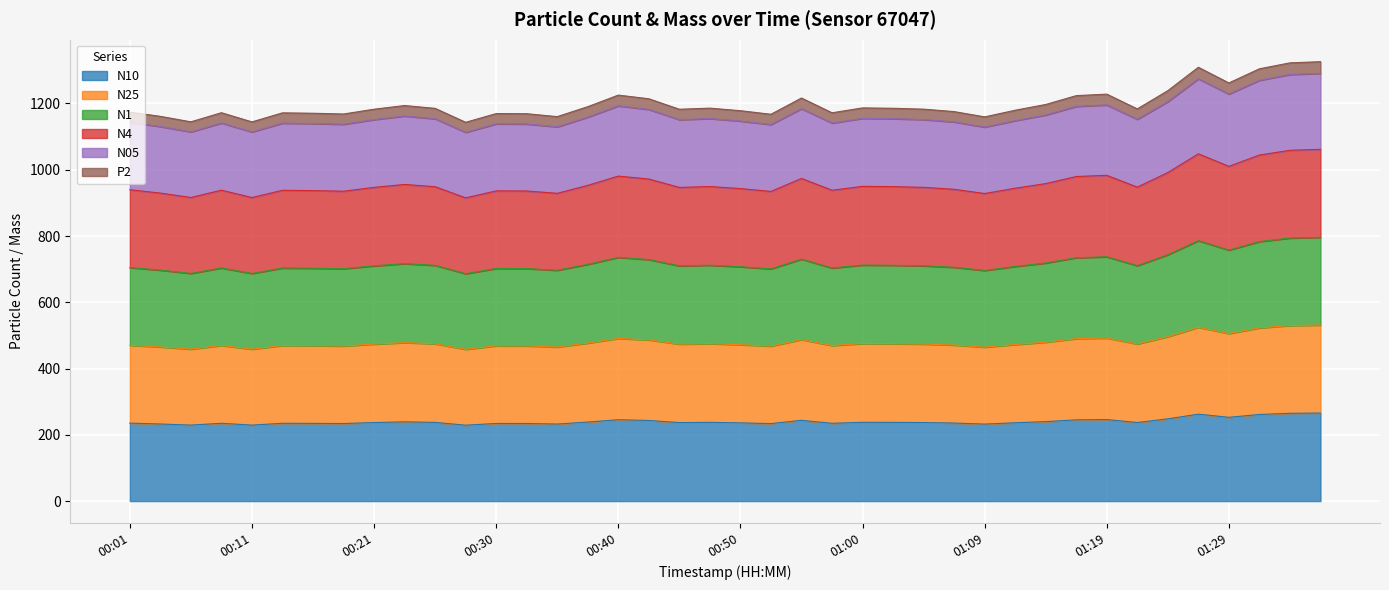

At which label does N10 first exceed 236?

00:21